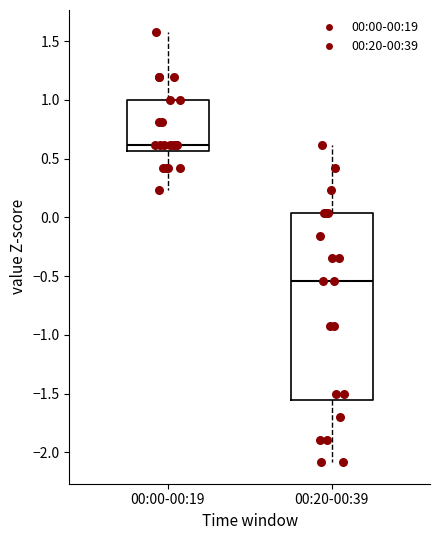

Reading left to right, transcribe this box plot: for each box, give where its median line is, the range the box spans, and where its two whiskers end, as read against the y-axis. The values are not printed on the chart, so give them approximately, as read against the axis.

00:00-00:19: median 0.60, box 0.55 to 1.00, whiskers 0.25 to 1.60
00:20-00:39: median -0.55, box -1.55 to 0.05, whiskers -2.10 to 0.60